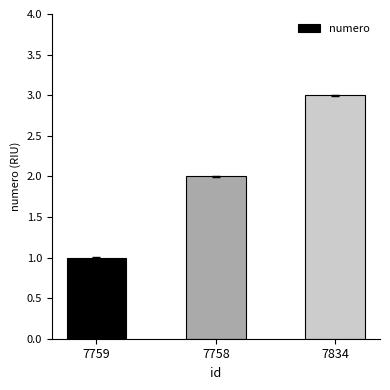

What is the difference between the maximum and minimum values?

2